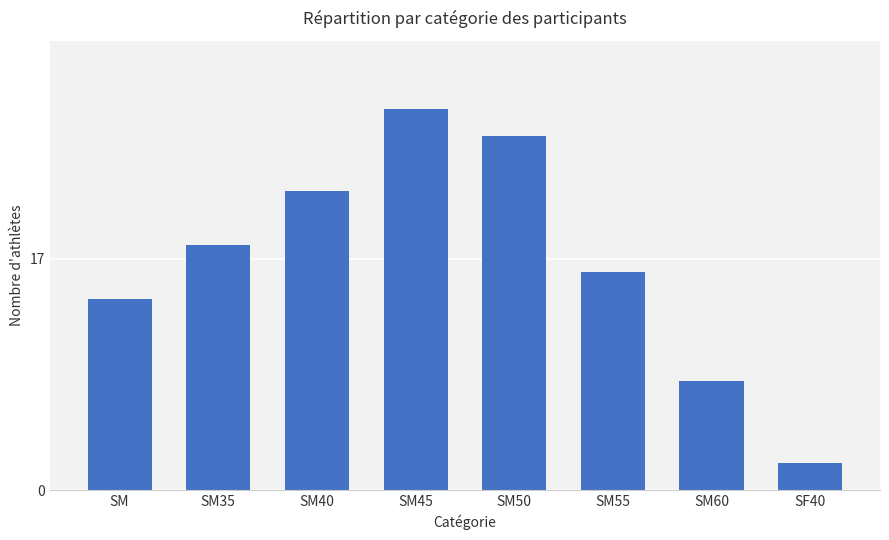

List the labels in order of value, largest first.

SM45, SM50, SM40, SM35, SM55, SM, SM60, SF40